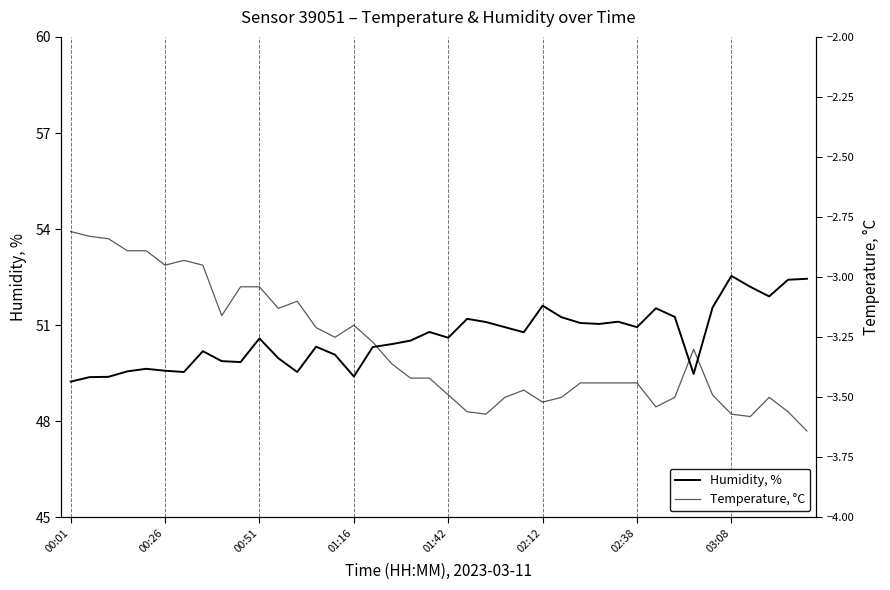

True or false: temperature and humidity cross at least once.

False